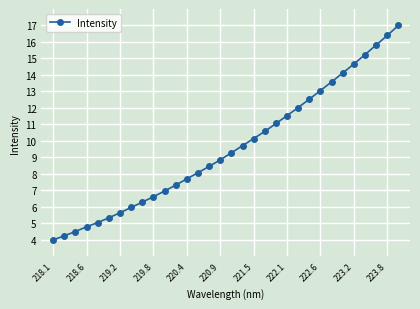

What is the difference between the maximum and minimum values?

13.0